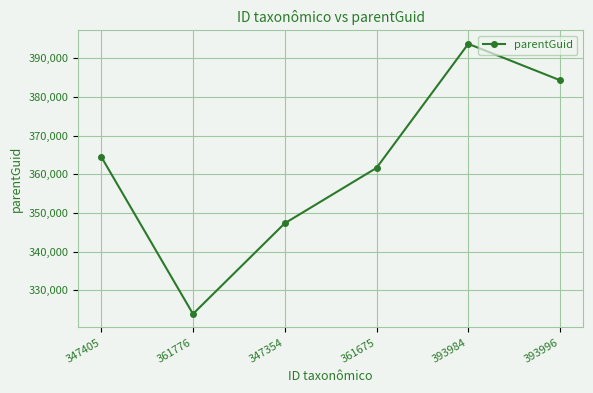

What is the ratio of the value at 361776 to the value at 393984?

0.8